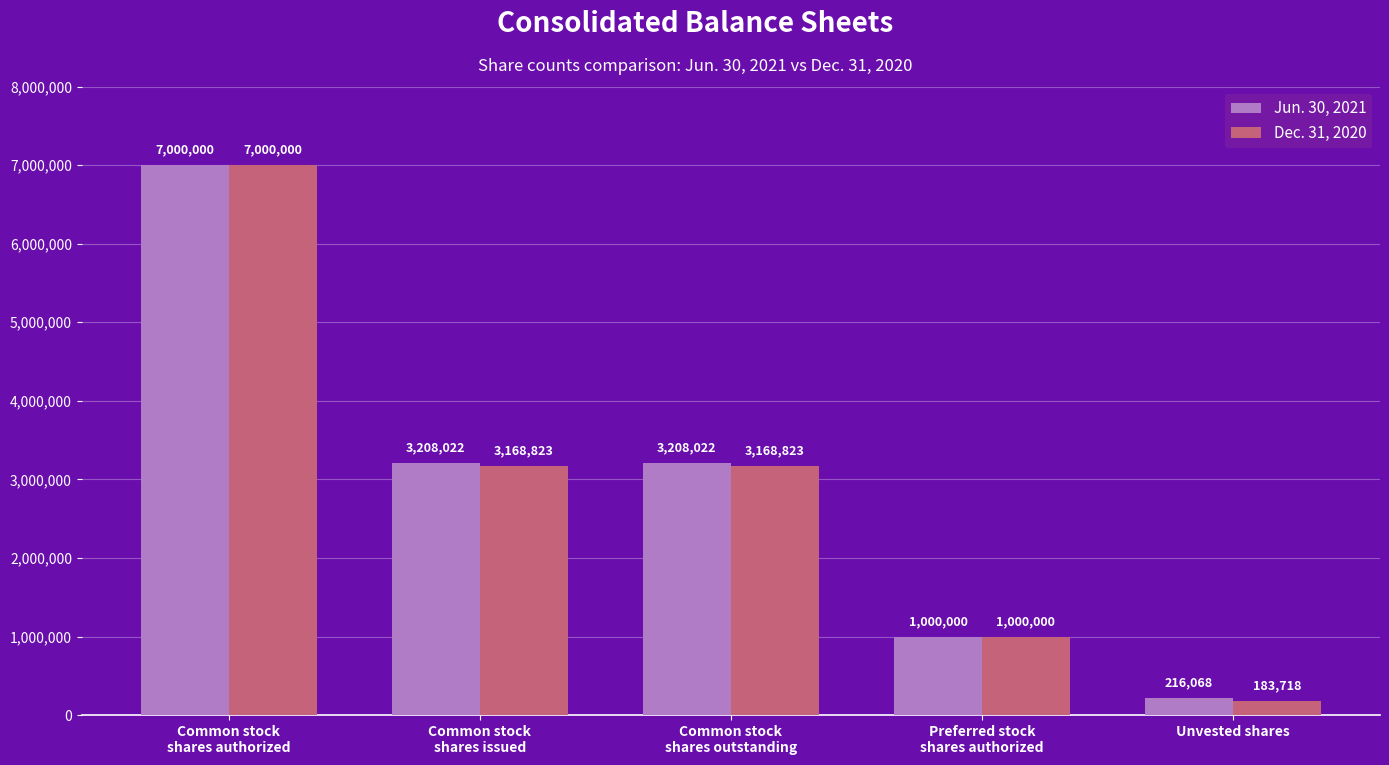

Count the Dec. 31, 2020 values in the range 1000000 to 3168823.

3